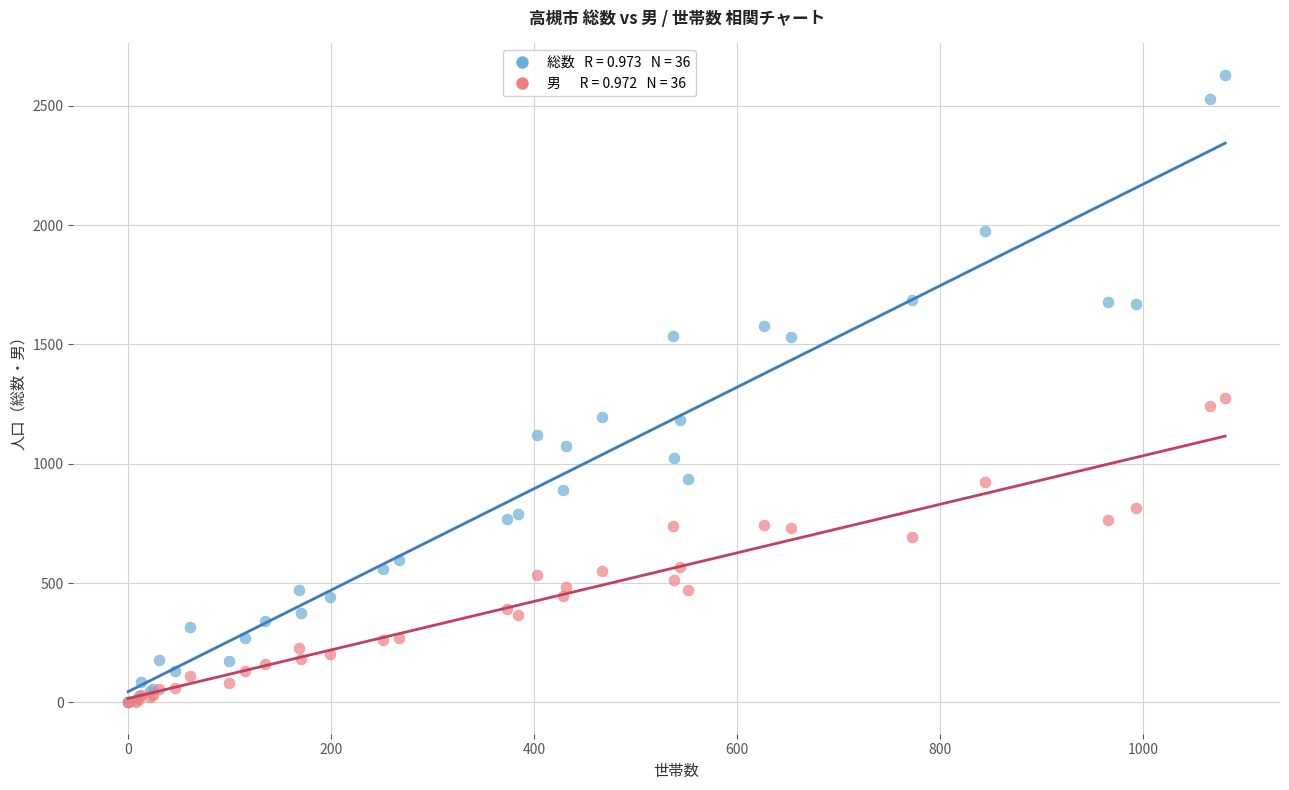

Across all series, what Y value is closest to 1315?

1276